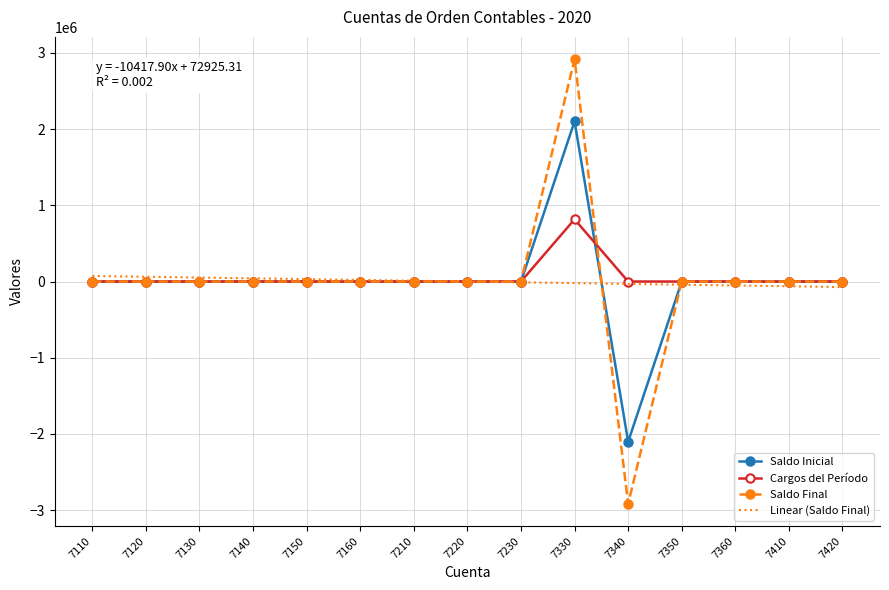

At which category does the chart reach its peak across all series?

7330